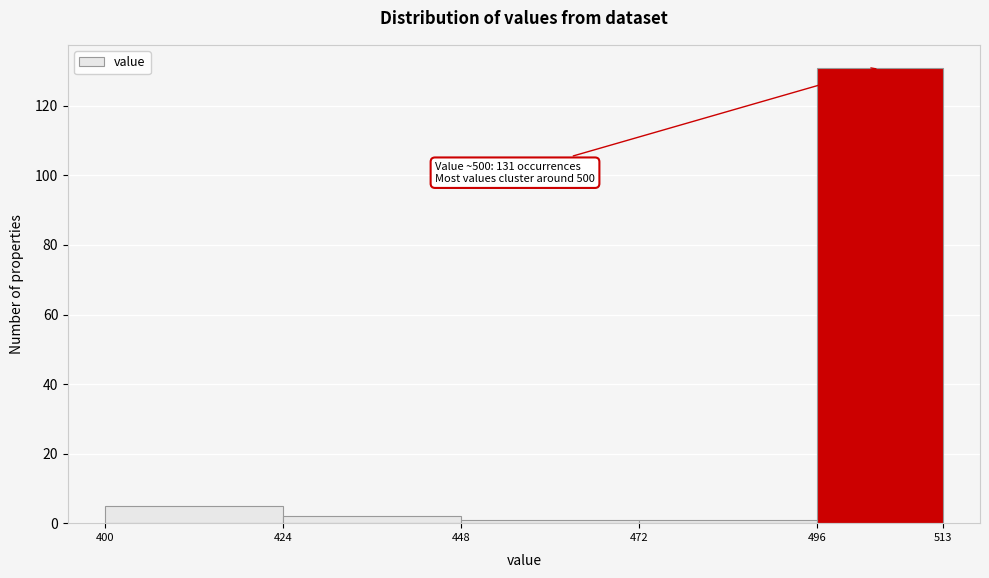

Over which range of the x-axis is the bar tallest?

496 to 513